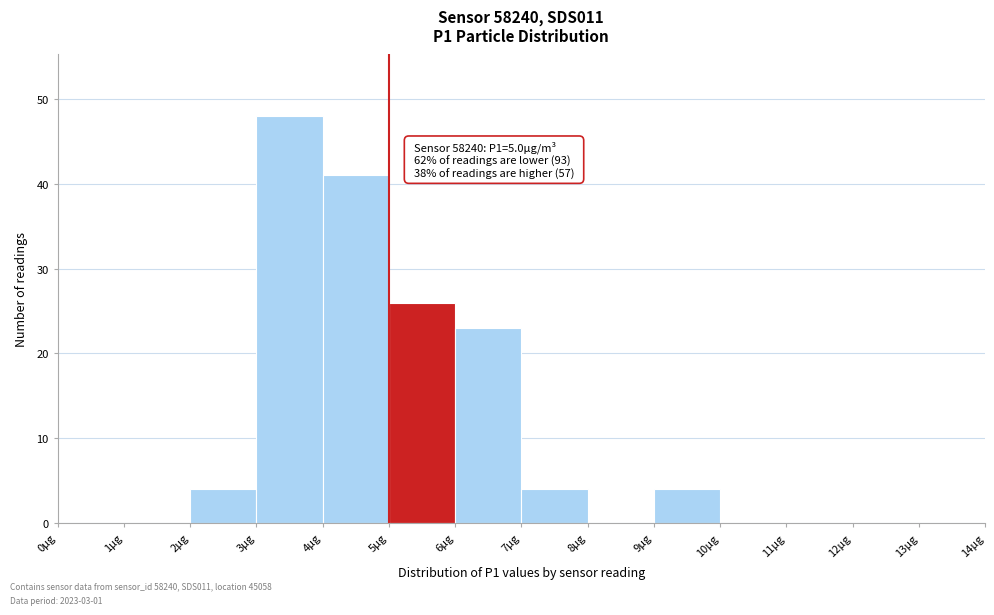

Which range on the x-axis has the tallest bar?

3 to 4